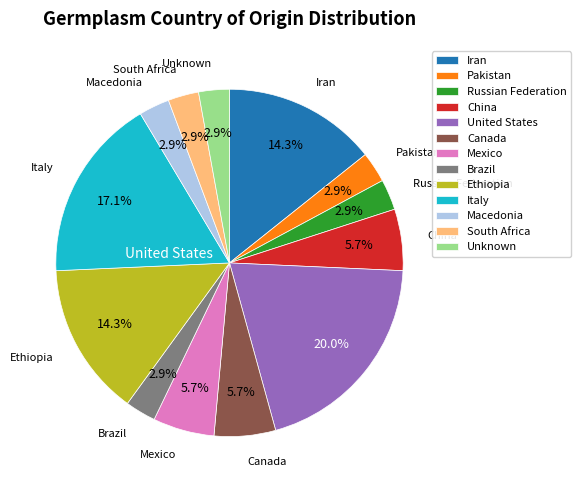

To the nearest percent, what is the difference between the largest and smallest slice percentages?

17%